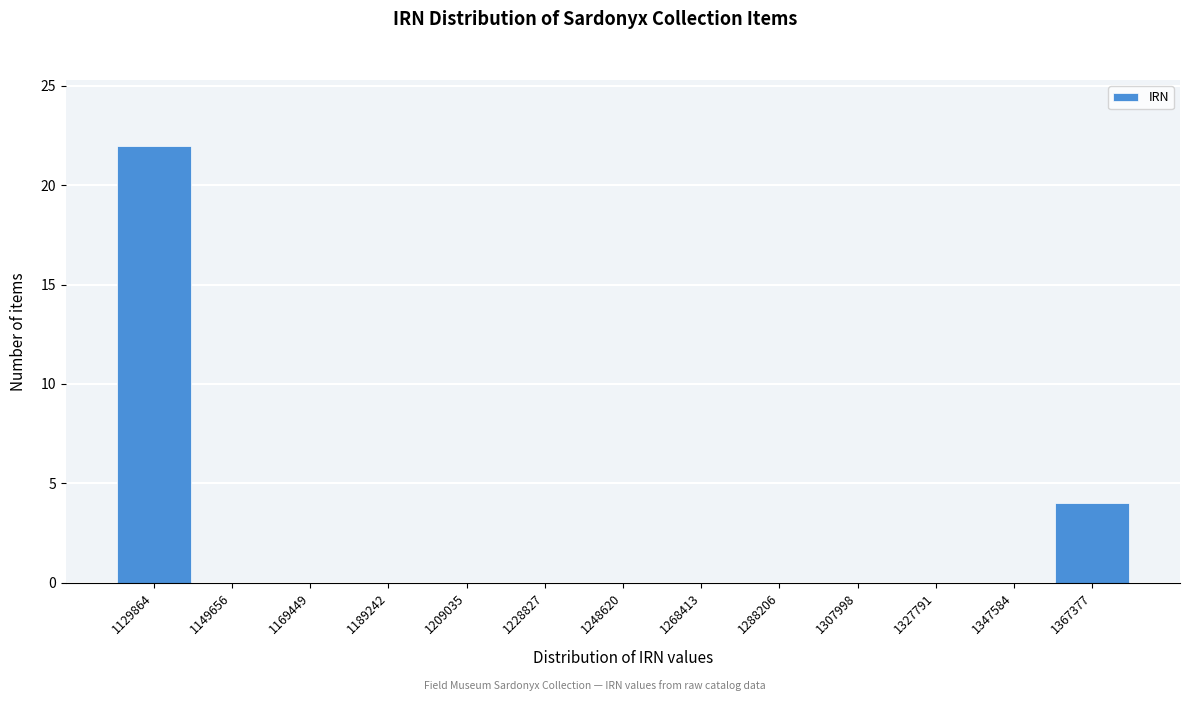

Reading left to right, list all the values displayed in this chart.

1129864=22	1149656=0	1169449=0	1189242=0	1209035=0	1228827=0	1248620=0	1268413=0	1288206=0	1307998=0	1327791=0	1347584=0	1367377=4